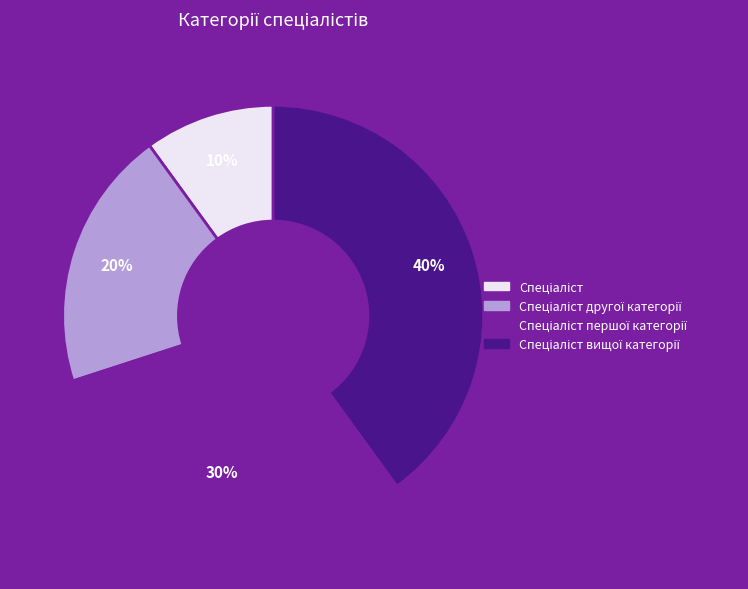

Does any single category account for the majority?

No